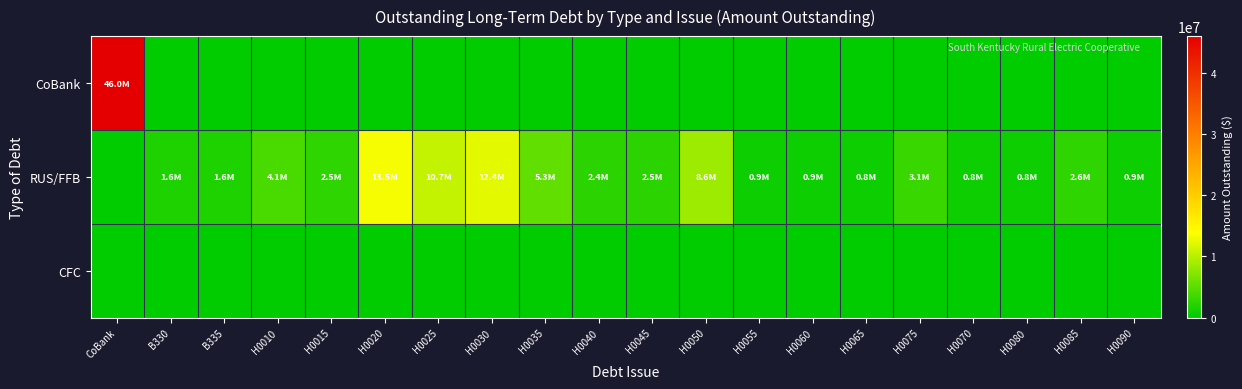

At how many categories does at least one series exceed 30800484?

1